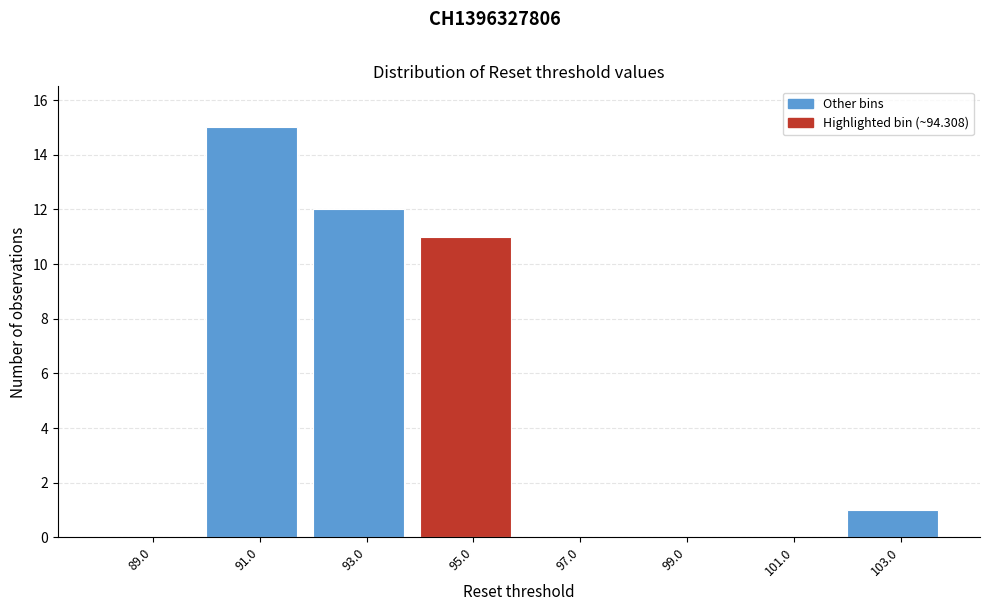

Over which range of the x-axis is the bar tallest?

90 to 92